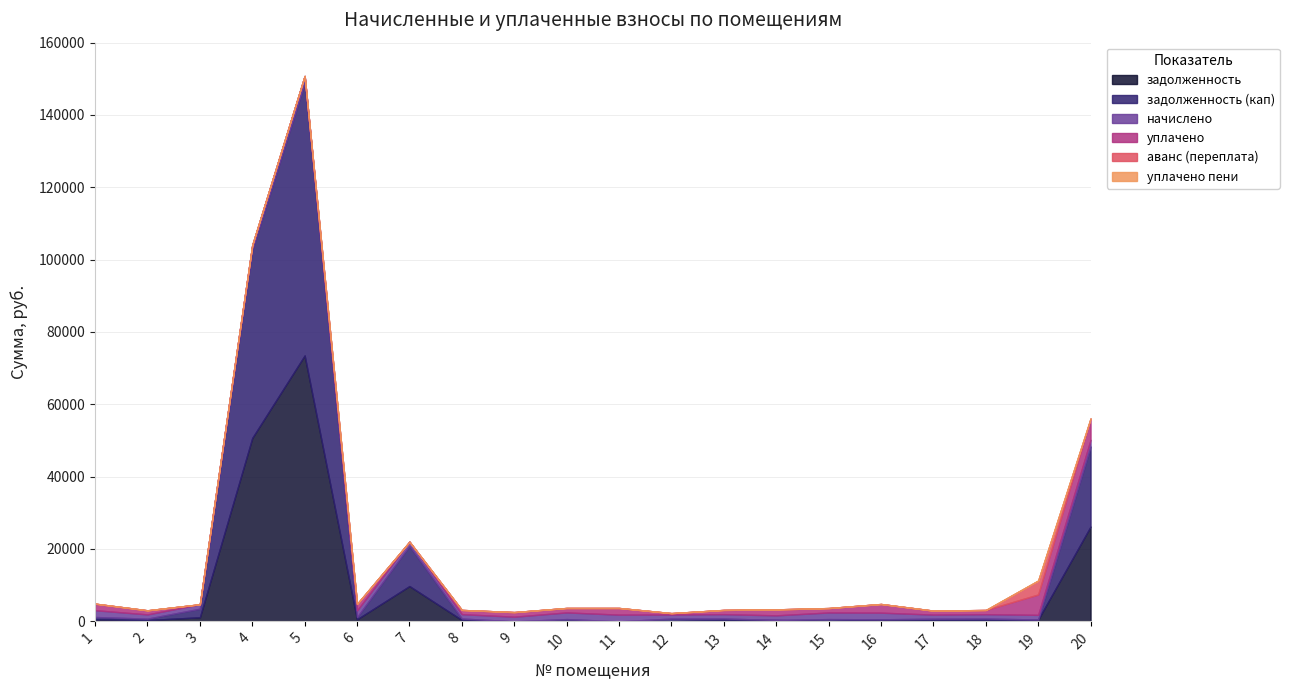

What is the difference between the second highest and minimum values in the уплачено series?

5635.0